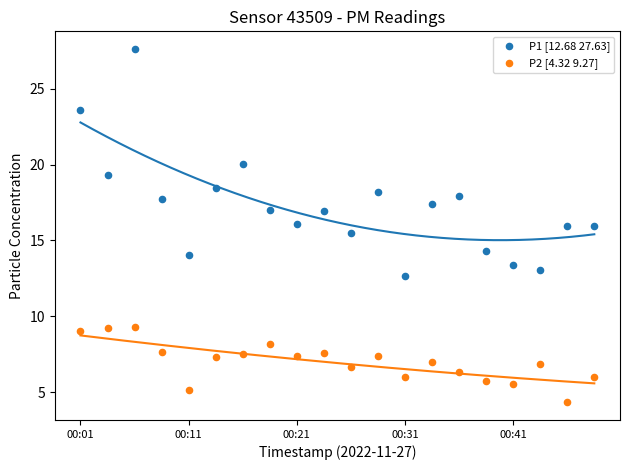

What are all the series names shown in the legend?

P1 [12.68 27.63], P2 [4.32 9.27]